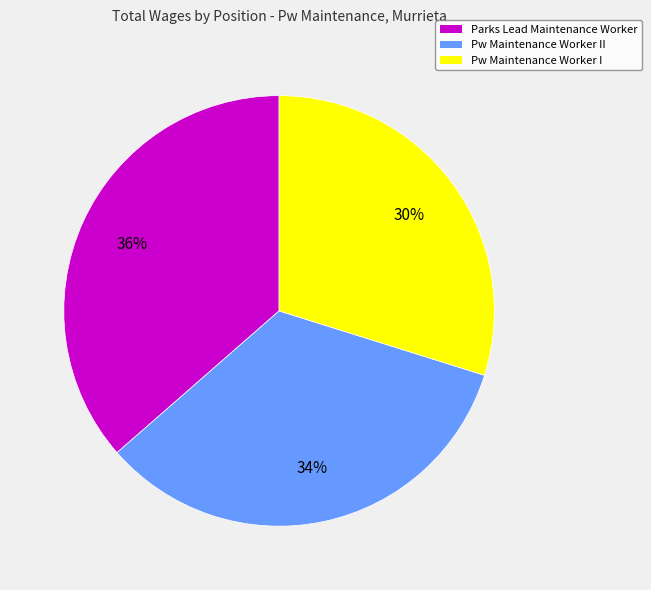

Is there a majority slice in this chart?

No